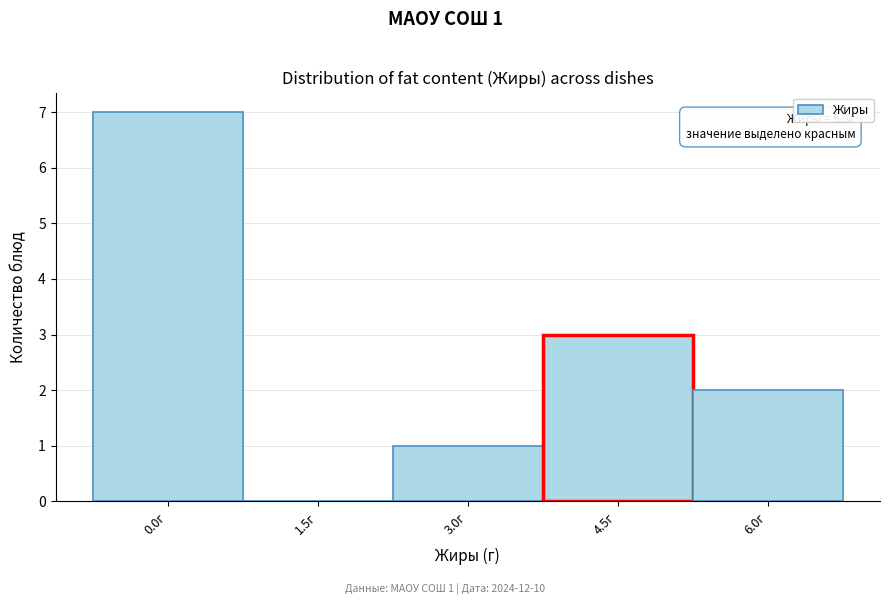

Reading right to left, list all the values displayed in this chart.

6.0г=2	4.5г=3	3.0г=1	1.5г=0	0.0г=7